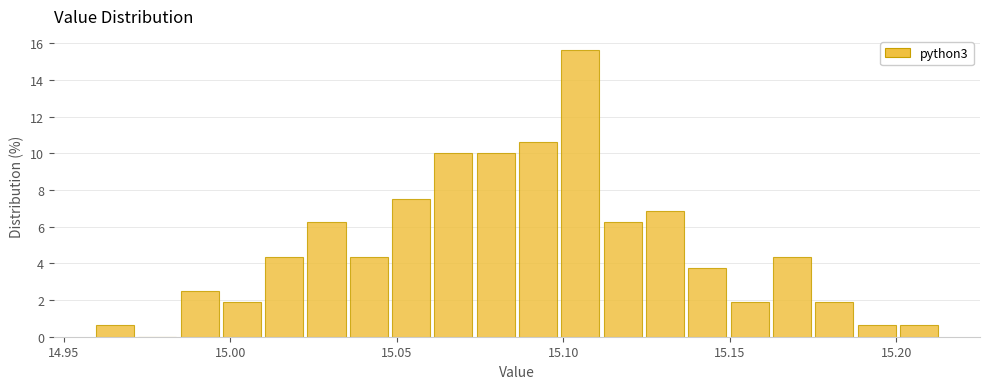

Read against the x-axis, roughly where is the centre of the tallest bar?

15.105